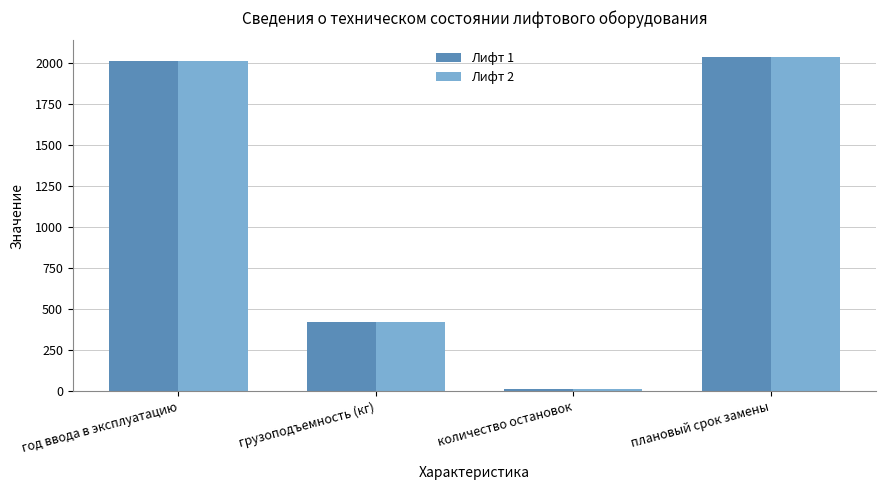

Are the bars horizontal?

No